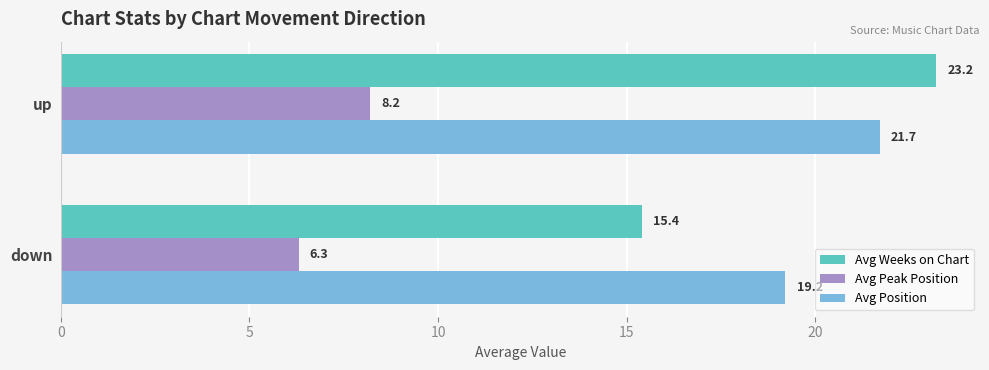

Rank the series at up from highest to lowest value.

Avg Weeks on Chart, Avg Position, Avg Peak Position